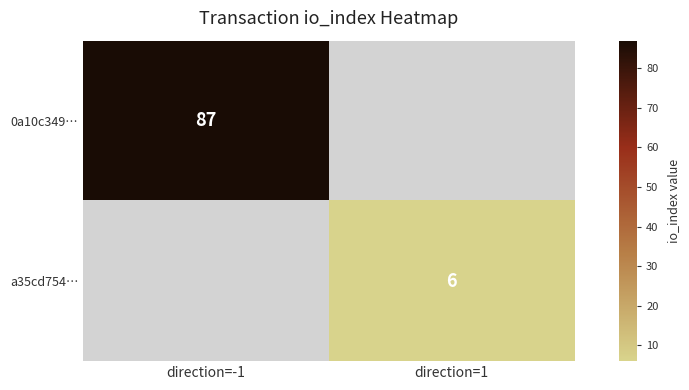

The a35cd754… series shows 6 at direction=1. True or false?

True